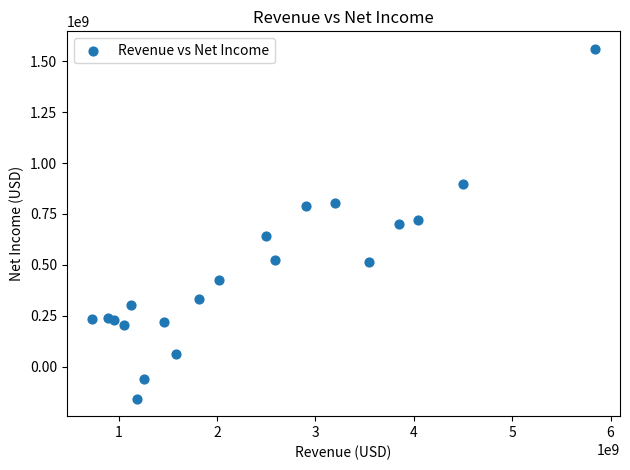

What is the range of X values (max minus min)?

5110000000